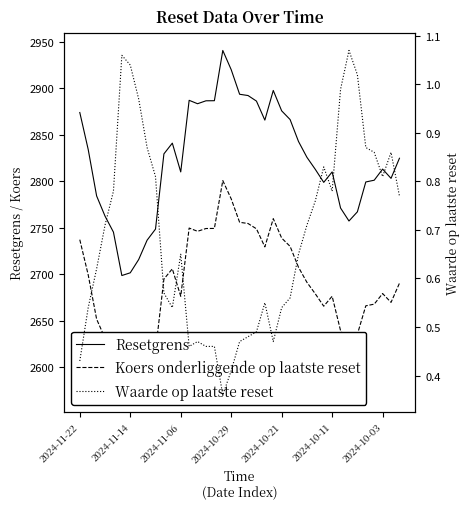

At which label does Koers onderliggende op laatste reset first exceed 2690?

2024-11-22